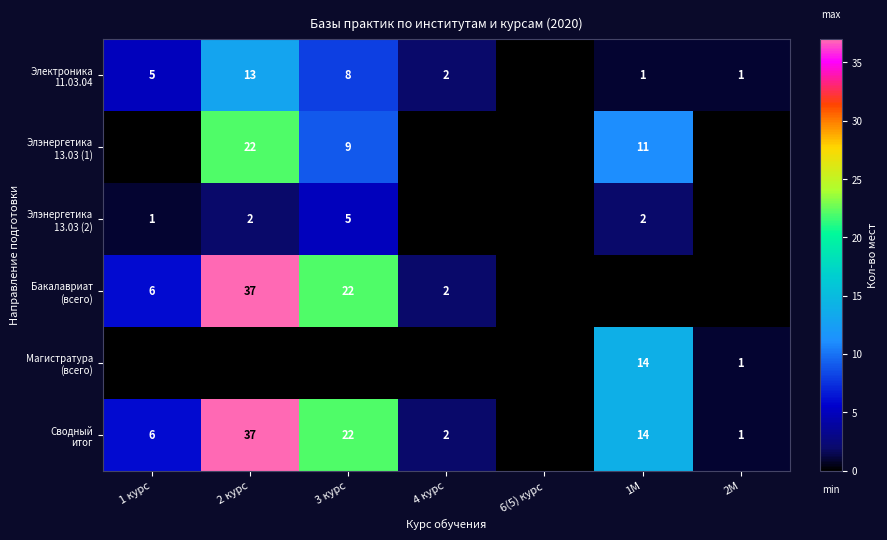

Is the value of Сводный итог at 1 курс greater than the value of Элэнергетика 13.03 (2) at 3 курс?

Yes